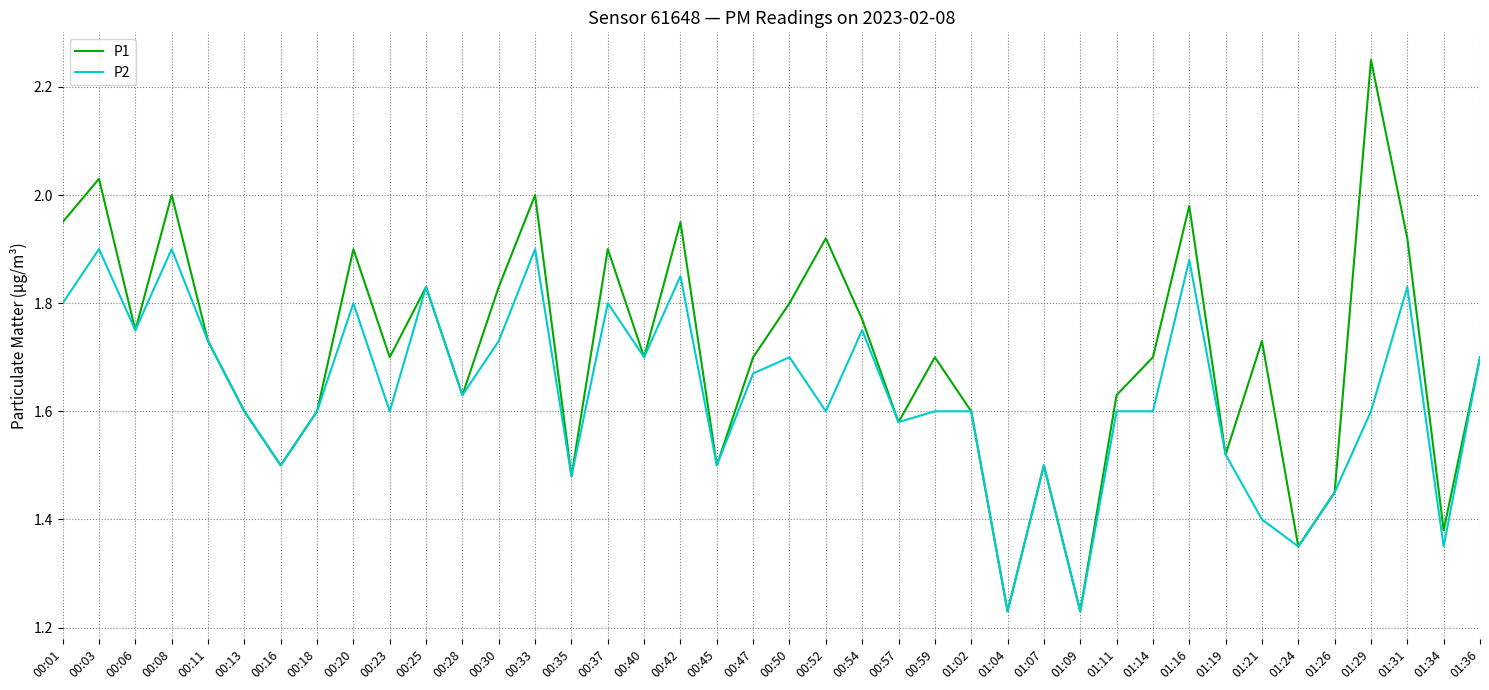

Which series has the largest total across all categories?

P1